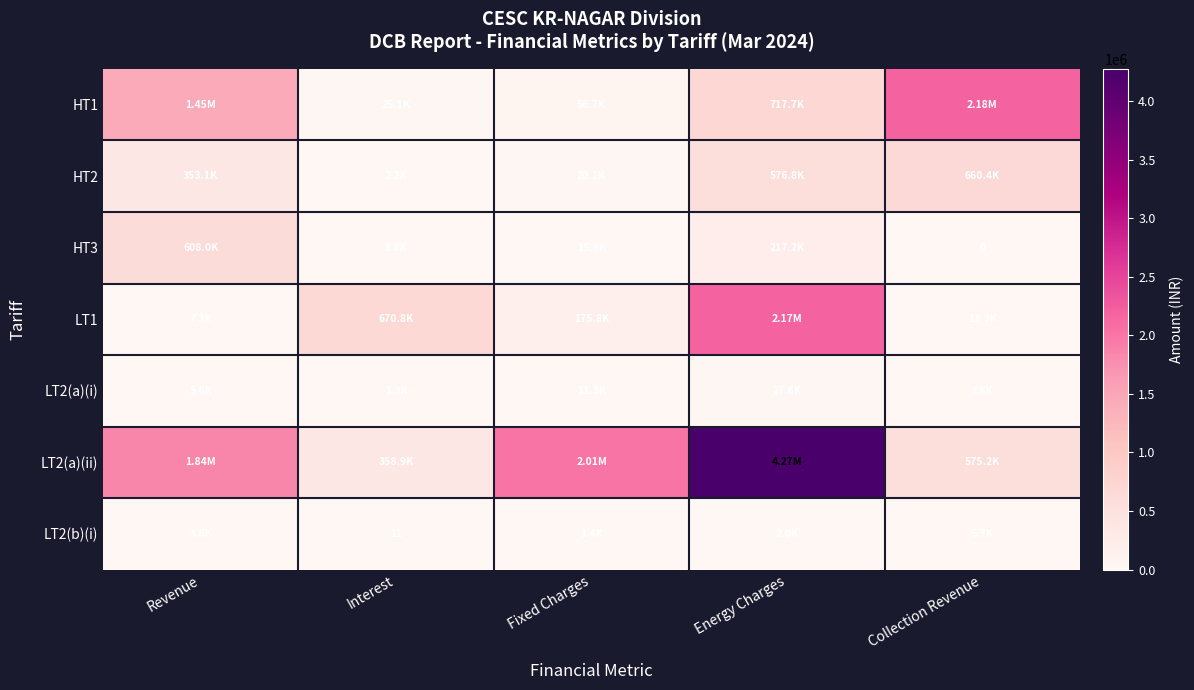

What is the maximum value shown in the chart?

4274176.6